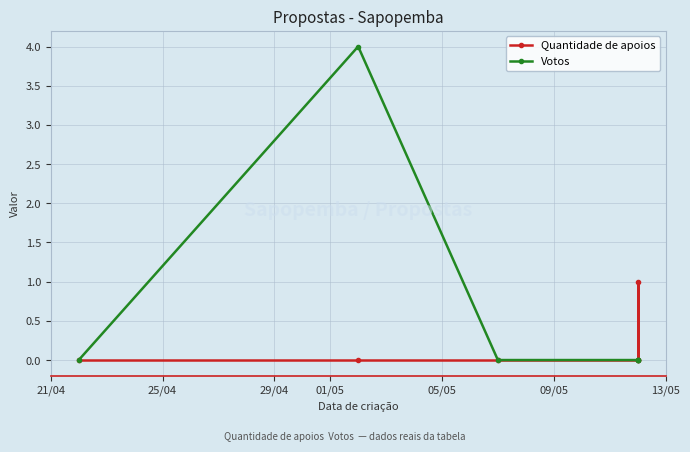

Rank the series at 29/04 from lowest to highest value.

Quantidade de apoios, Votos